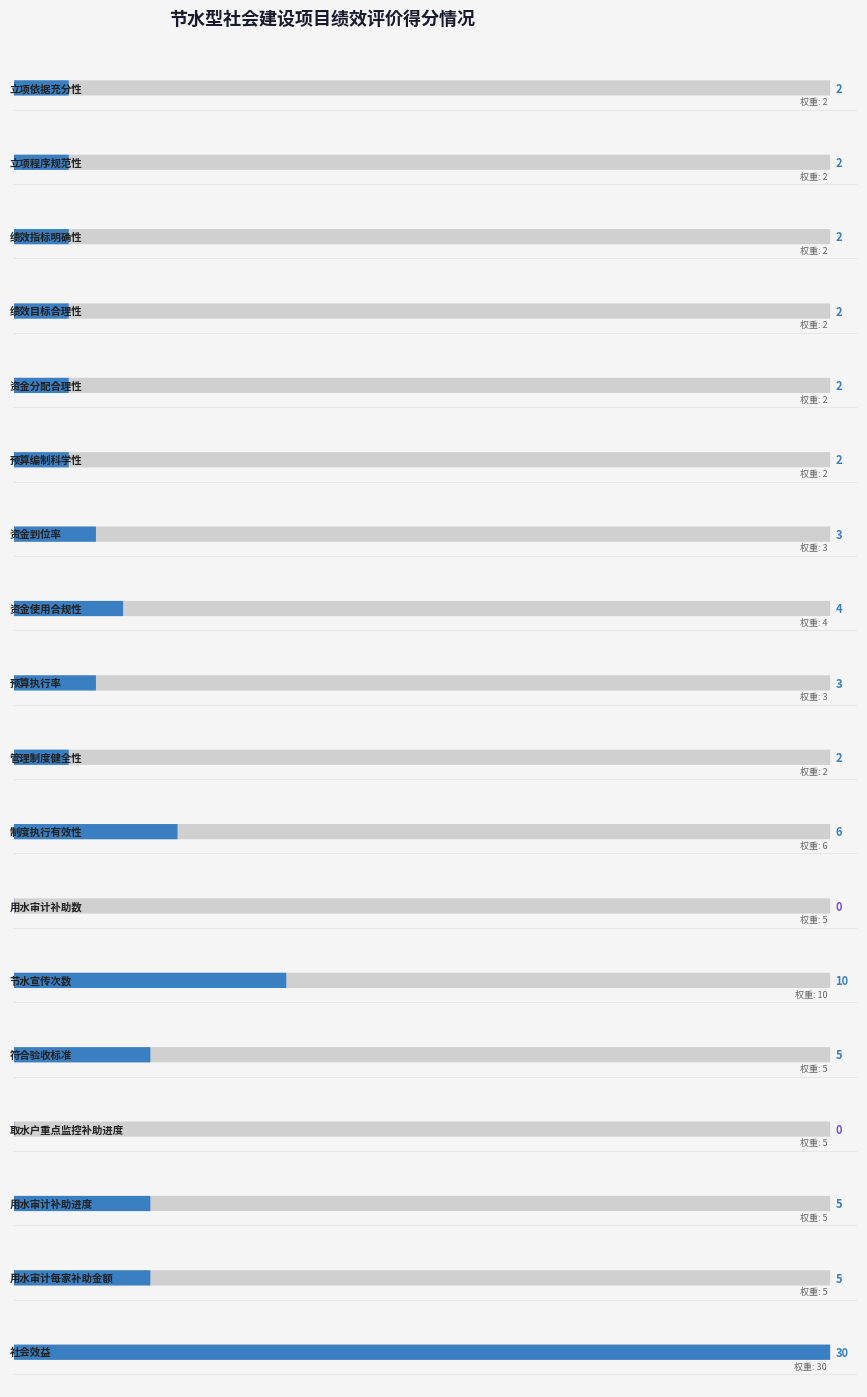

What are all the series names shown in the legend?

权重, 得分